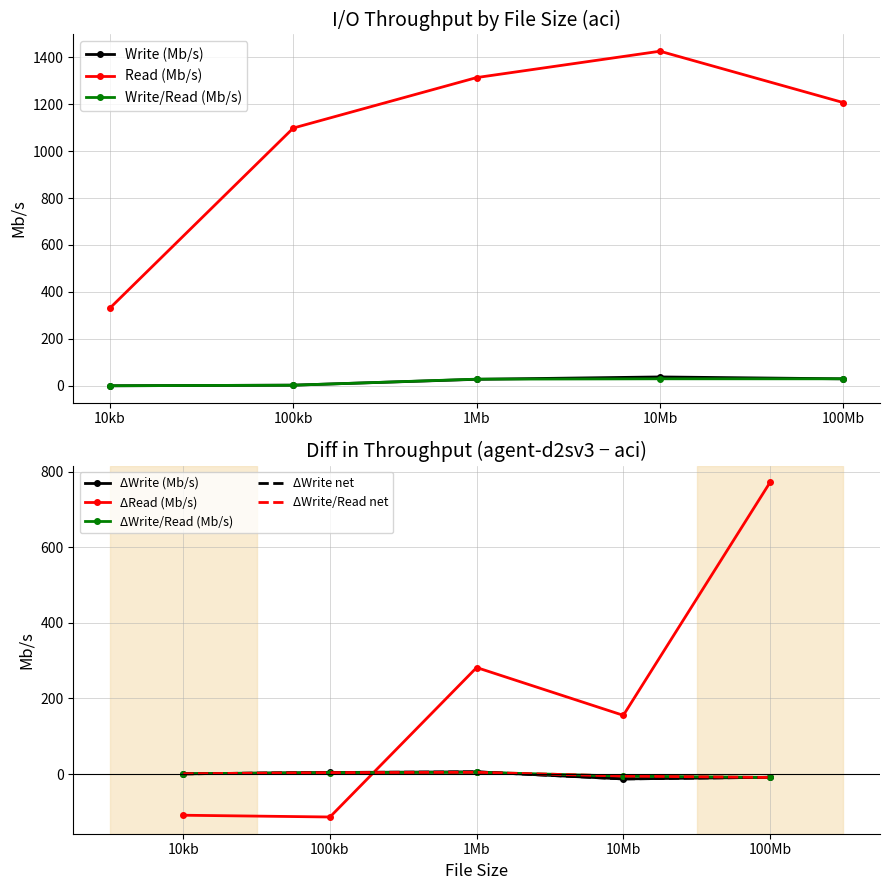

Count the number of data series in this chart.

3